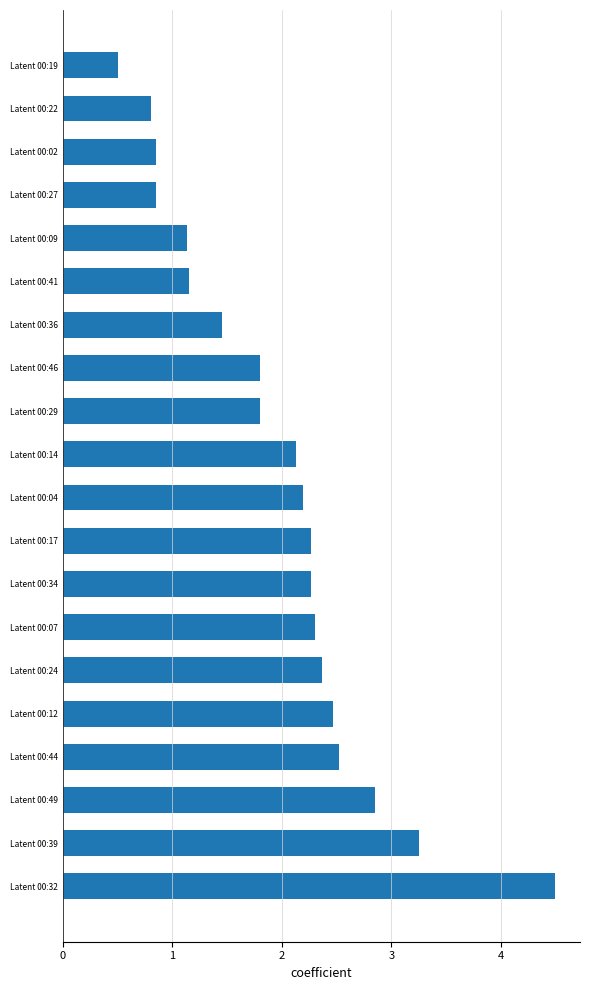

What is the average value?

2.0